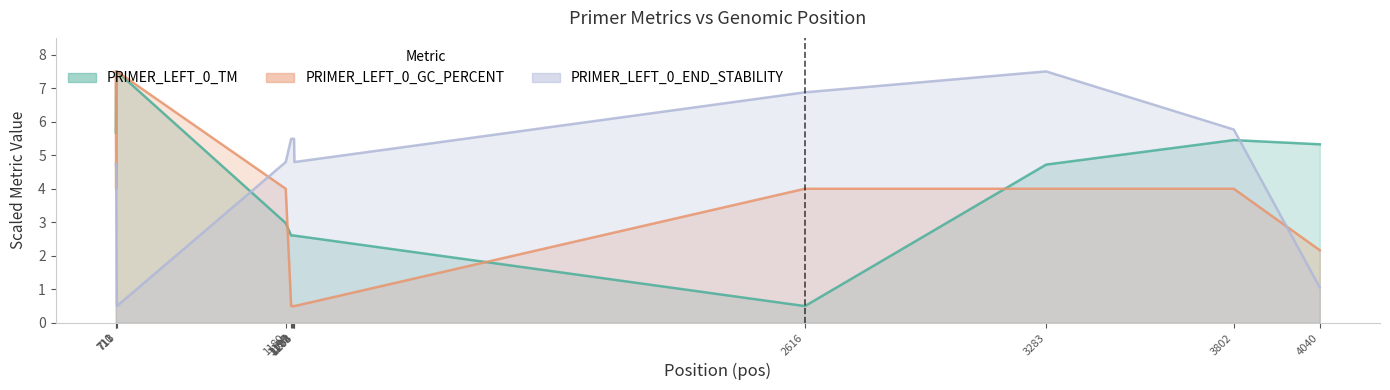

How many intersections are there between PRIMER_LEFT_0_TM and PRIMER_LEFT_0_END_STABILITY?

2